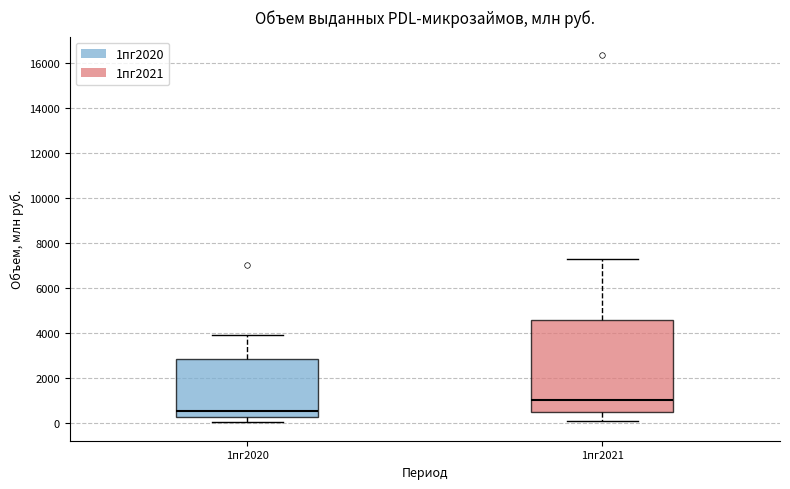

Comparing the boxes themselves (not the whiskers), which one is the tallest?

1пг2021